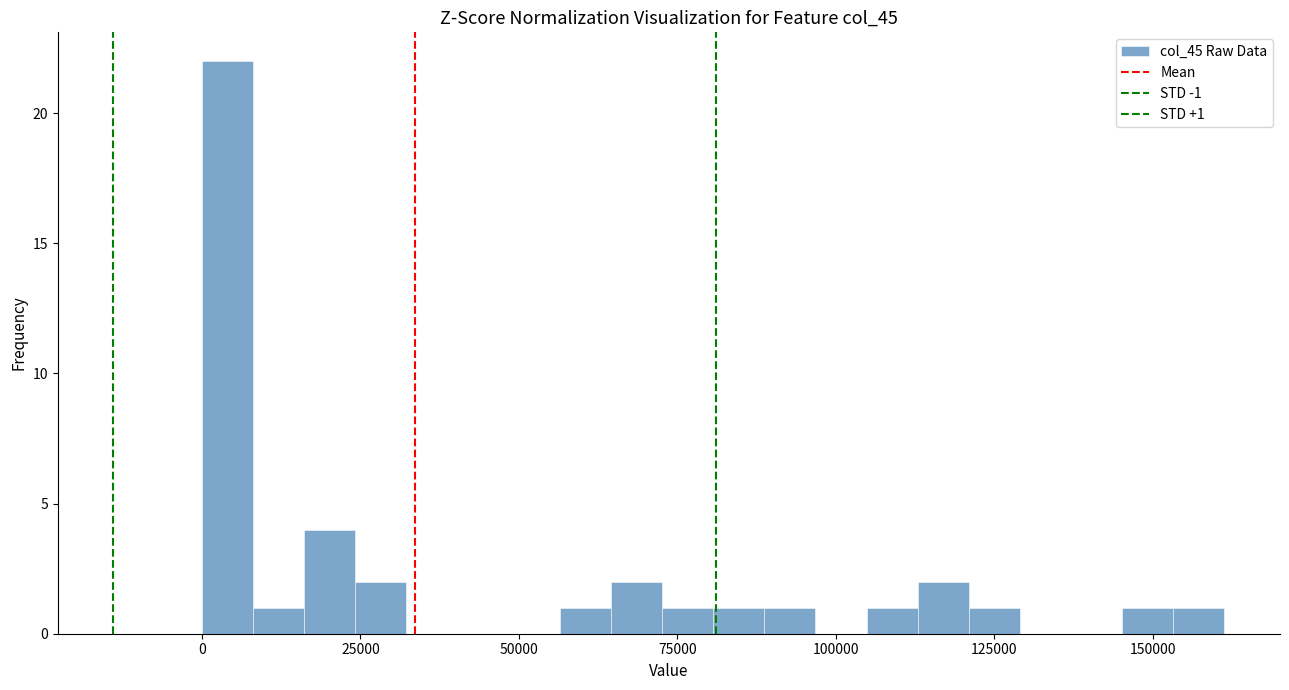

Around what value on the x-axis is the tallest bar? Give the approximate position of its centre, as read against the axis.

5000